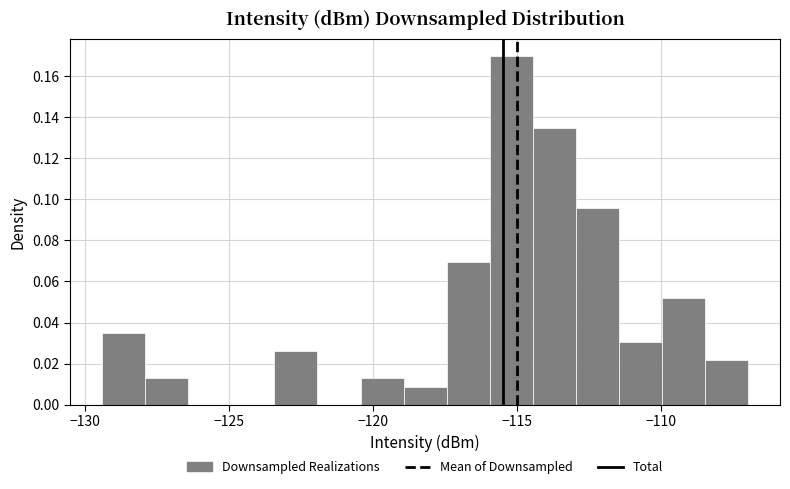

Around what value on the x-axis is the tallest bar? Give the approximate position of its centre, as read against the axis.

-115.0